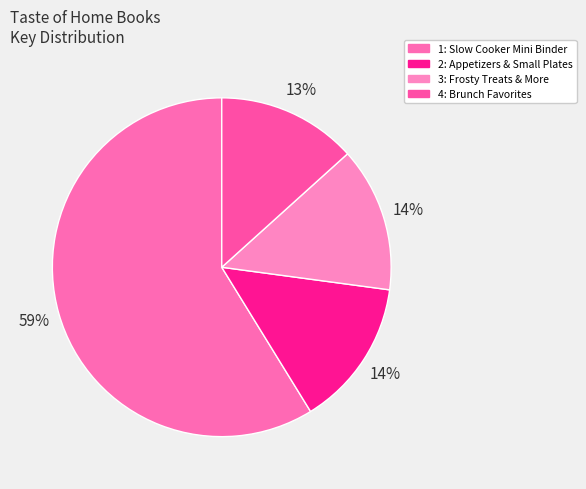

Which category has the biggest portion of the pie?

Slow Cooker Mini Binder